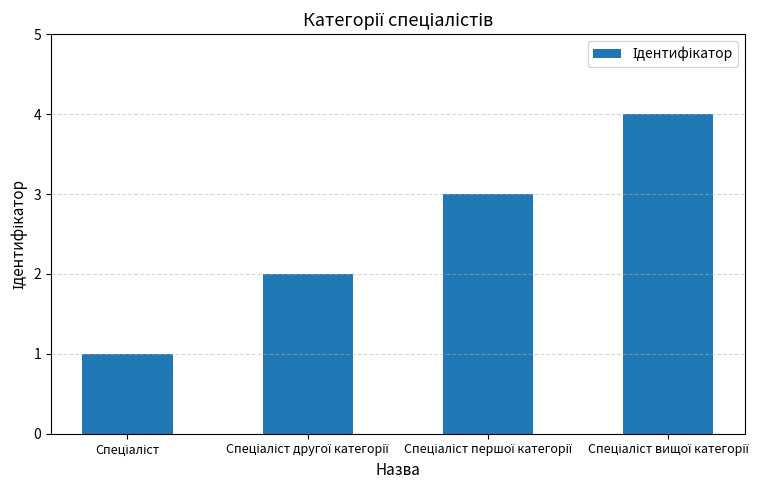

What is the greatest value displayed?

4